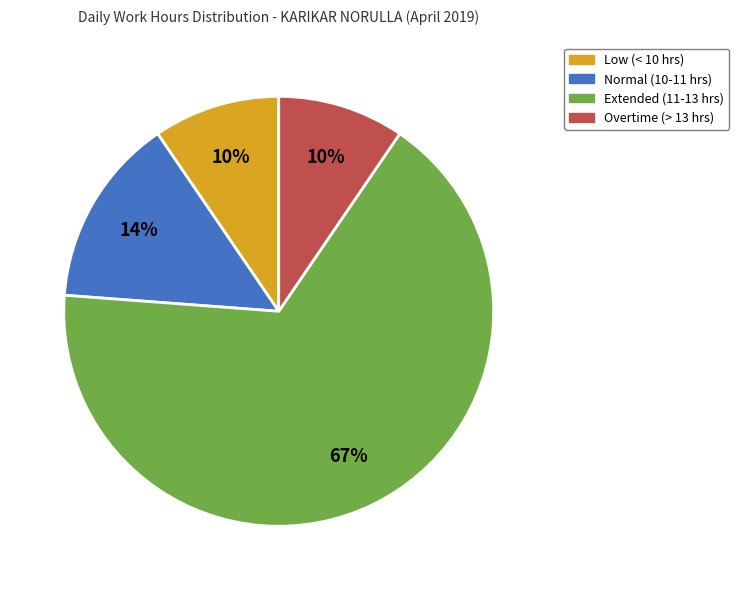

Count the number of slices in the pie.

4